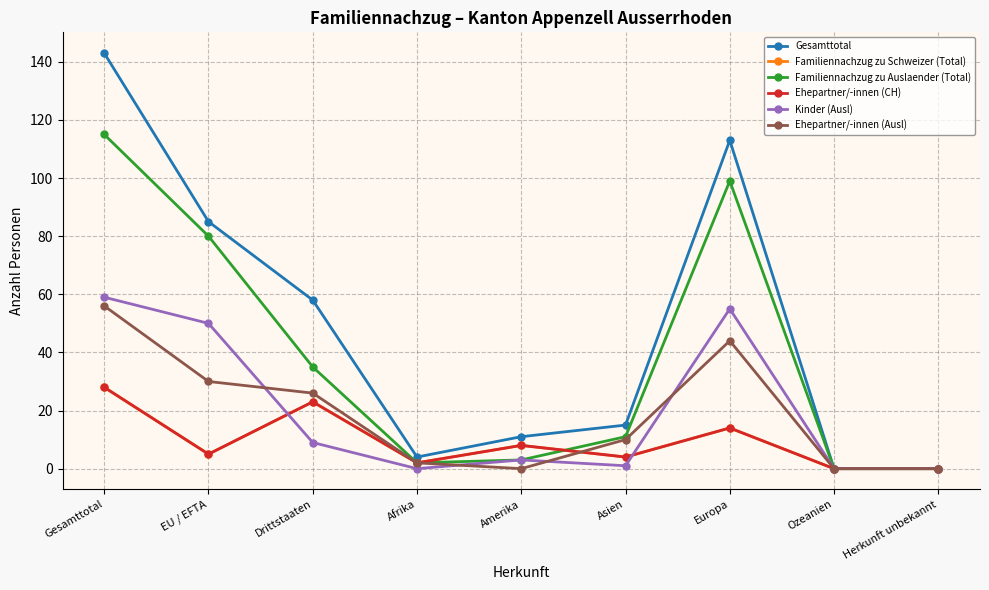

Does the chart have visible grid lines?

Yes